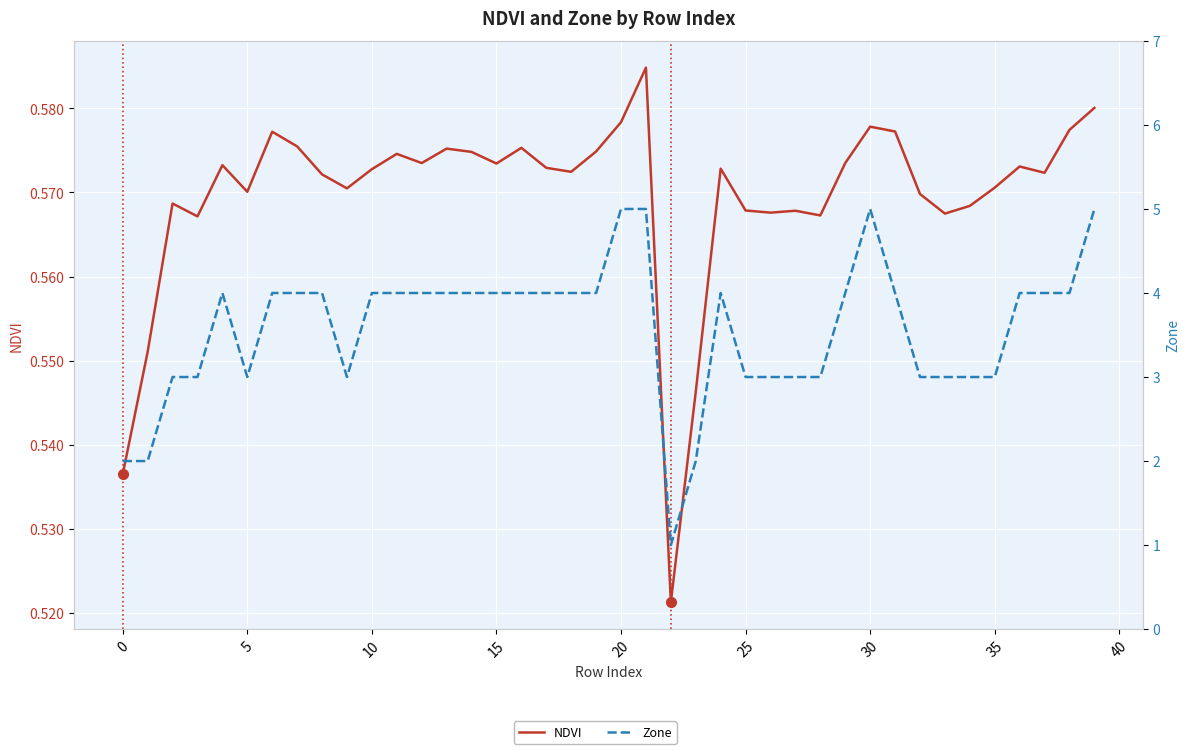

Count the number of categories in the chart.

40